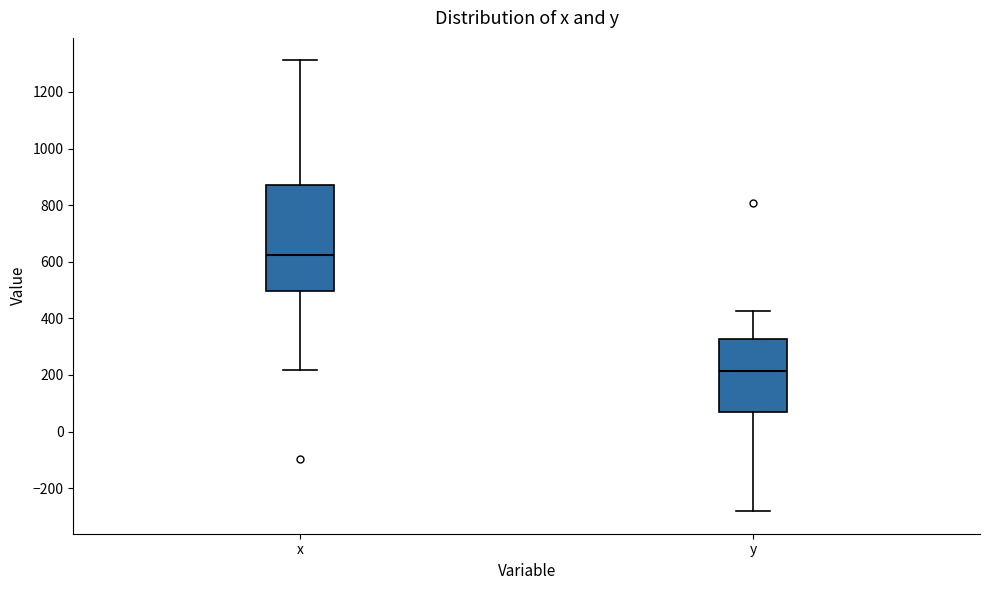

Where is the lower edge of the box for x on the y-axis? The values are not printed on the chart, so give them approximately, as read against the axis.

500